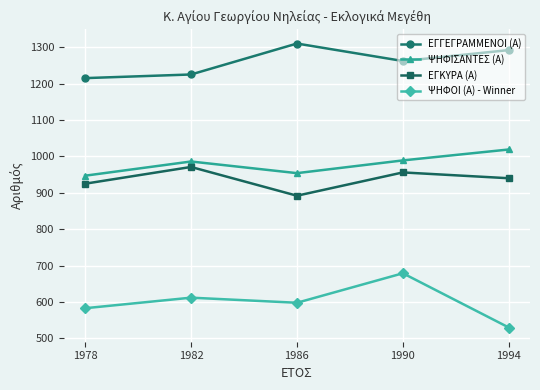

What is the total value across all series at 1990?

3886